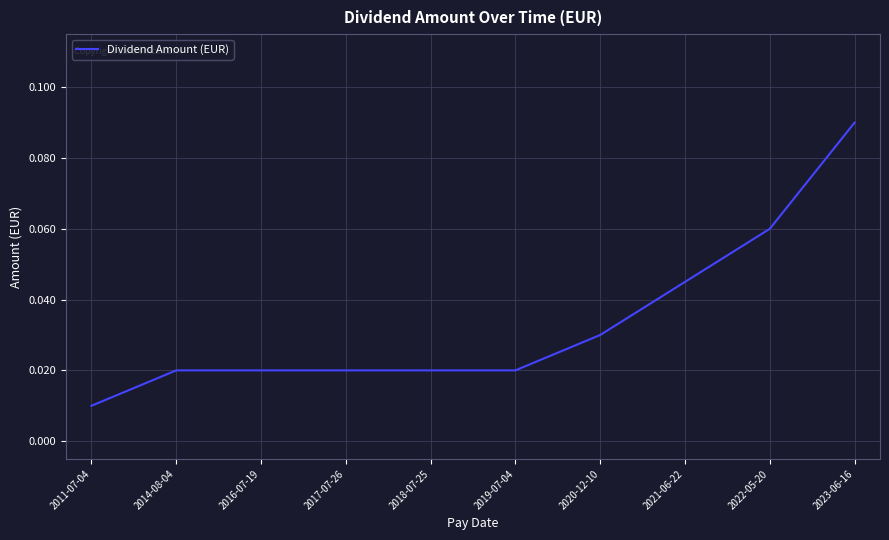

Which label corresponds to the smallest value in the chart?

2011-07-04